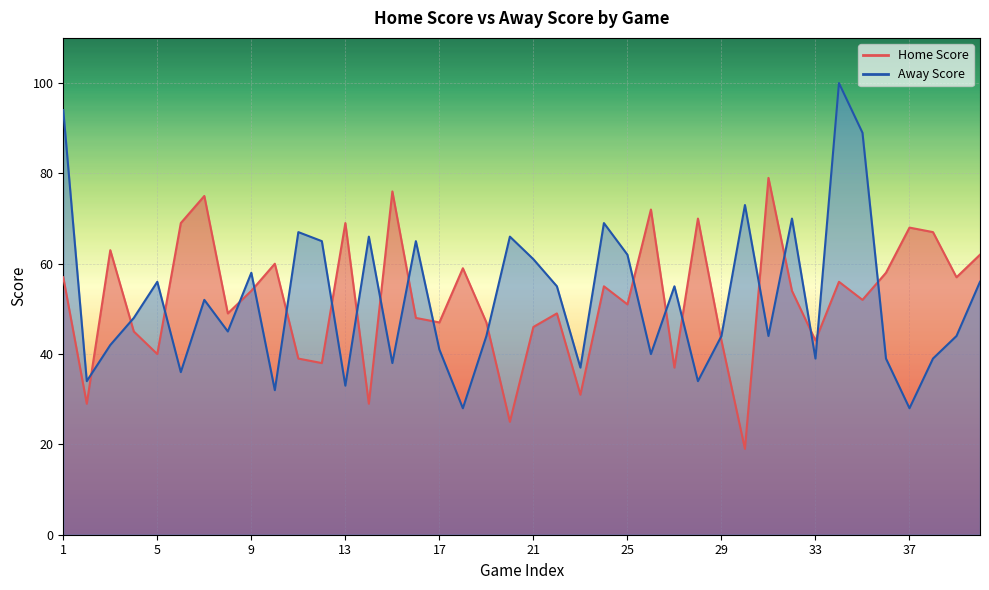

Reading left to right, transcribe all the data shown in this chart.

Home Score: 57	29	63	45	40	69	75	49	54	60	39	38	69	29	76	48	47	59	47	25	46	49	31	55	51	72	37	70	43	19	79	54	43	56	52	58	68	67	57	62
Away Score: 94	34	42	48	56	36	52	45	58	32	67	65	33	66	38	65	41	28	44	66	61	55	37	69	62	40	55	34	44	73	44	70	39	100	89	39	28	39	44	56